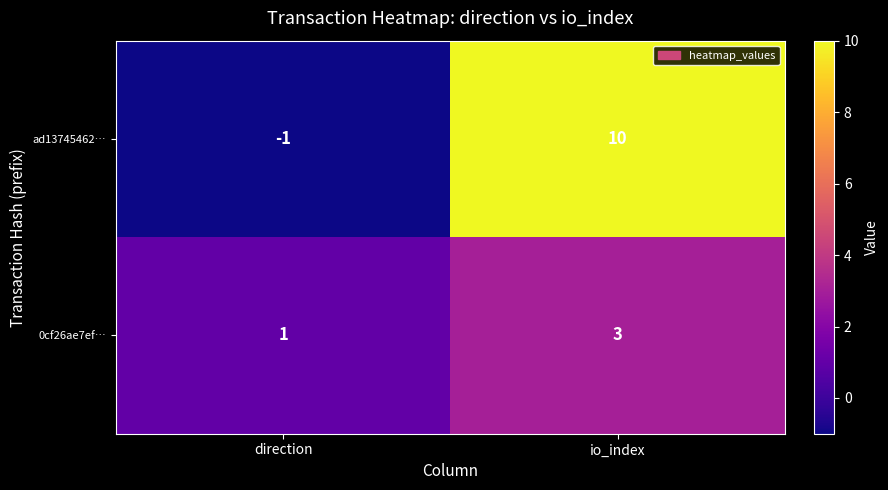

Which category has the highest value across all series?

io_index